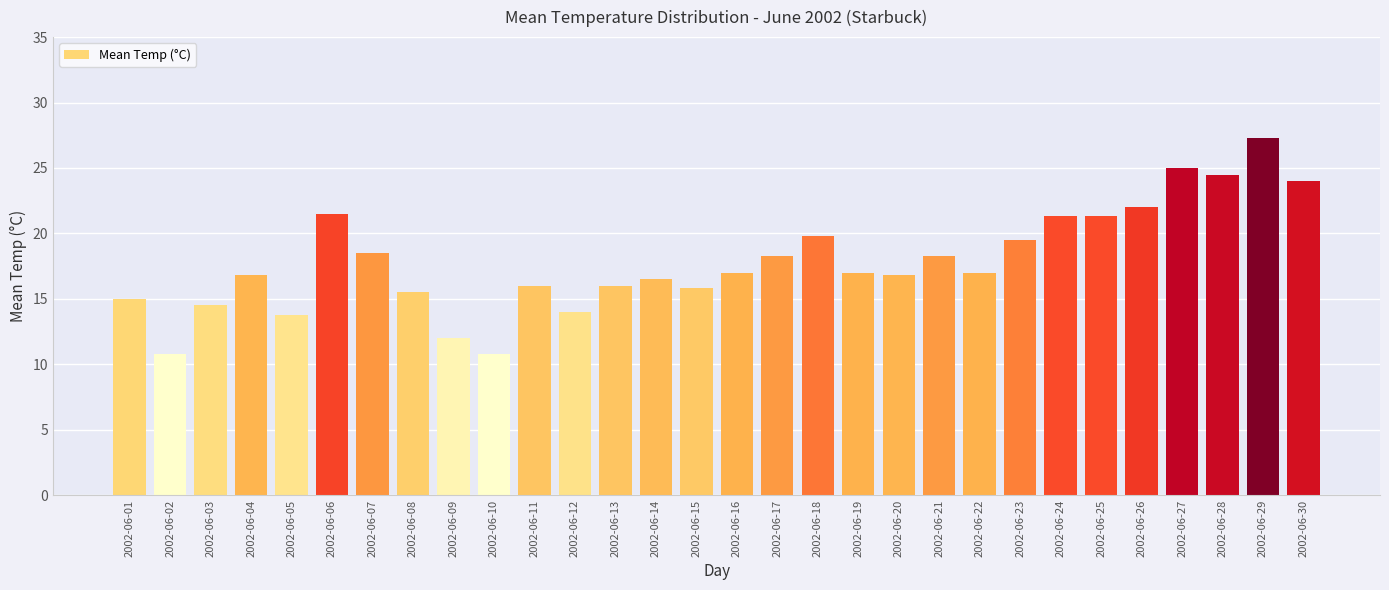

Reading right to left, what are all the values shown in this chart?

24.0	27.3	24.5	25.0	22.0	21.3	21.3	19.5	17.0	18.3	16.8	17.0	19.8	18.3	17.0	15.8	16.5	16.0	14.0	16.0	10.8	12.0	15.5	18.5	21.5	13.8	16.8	14.5	10.8	15.0